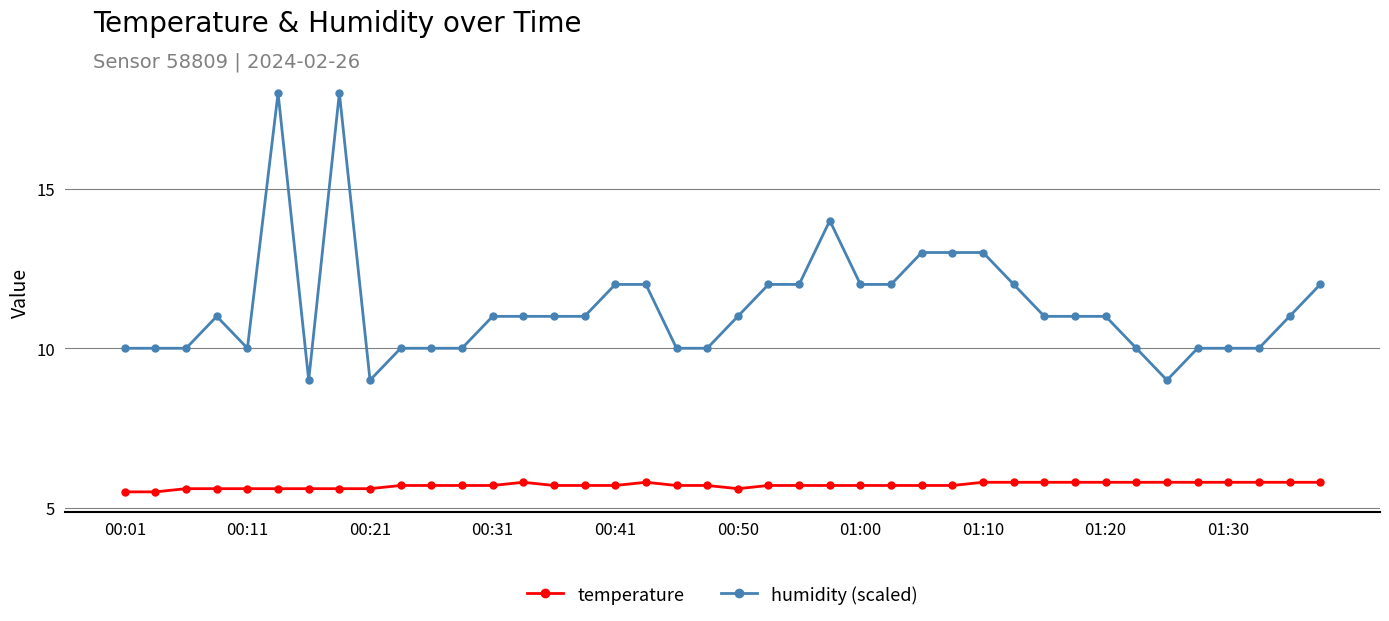

True or false: humidity (scaled) and temperature intersect in this chart.

False